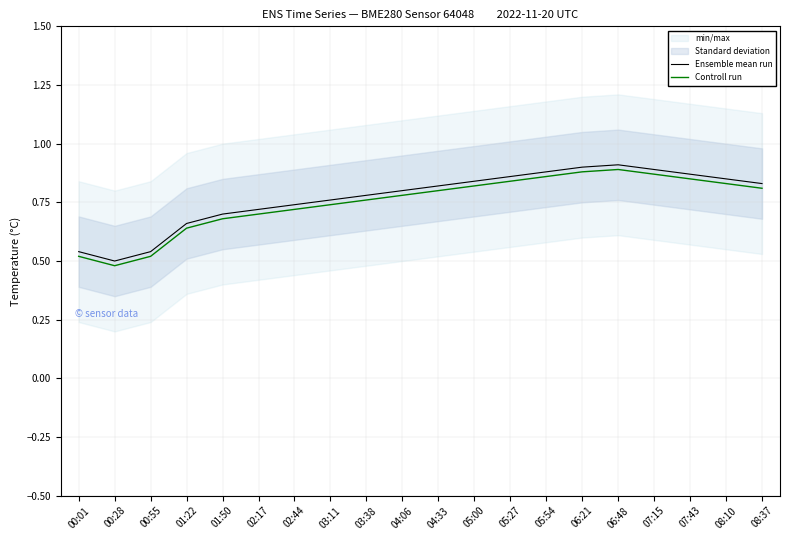

List the labels in order of Controll run value, smallest first.

00:28, 00:01, 00:55, 01:22, 01:50, 02:17, 02:44, 03:11, 03:38, 04:06, 04:33, 08:37, 05:00, 08:10, 05:27, 07:43, 05:54, 07:15, 06:21, 06:48